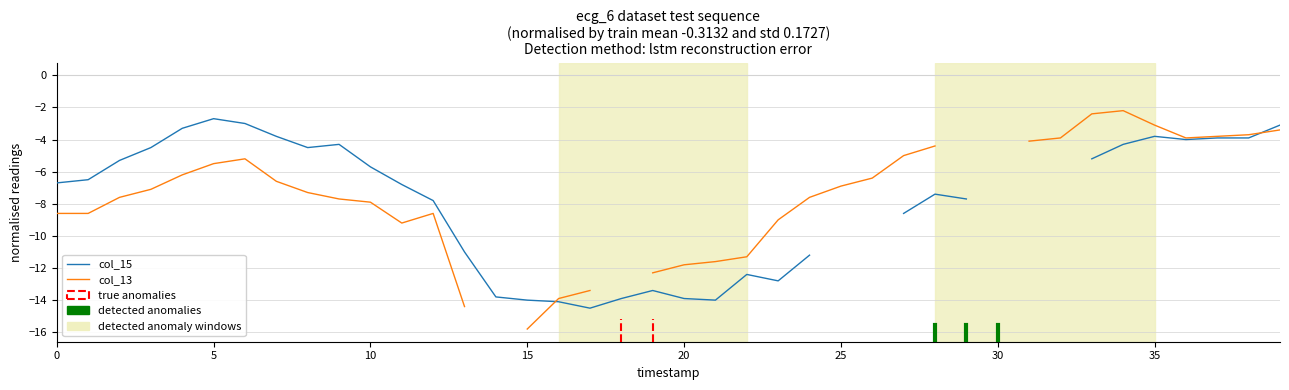

How many interior local peaks does the col_13 series have?

3